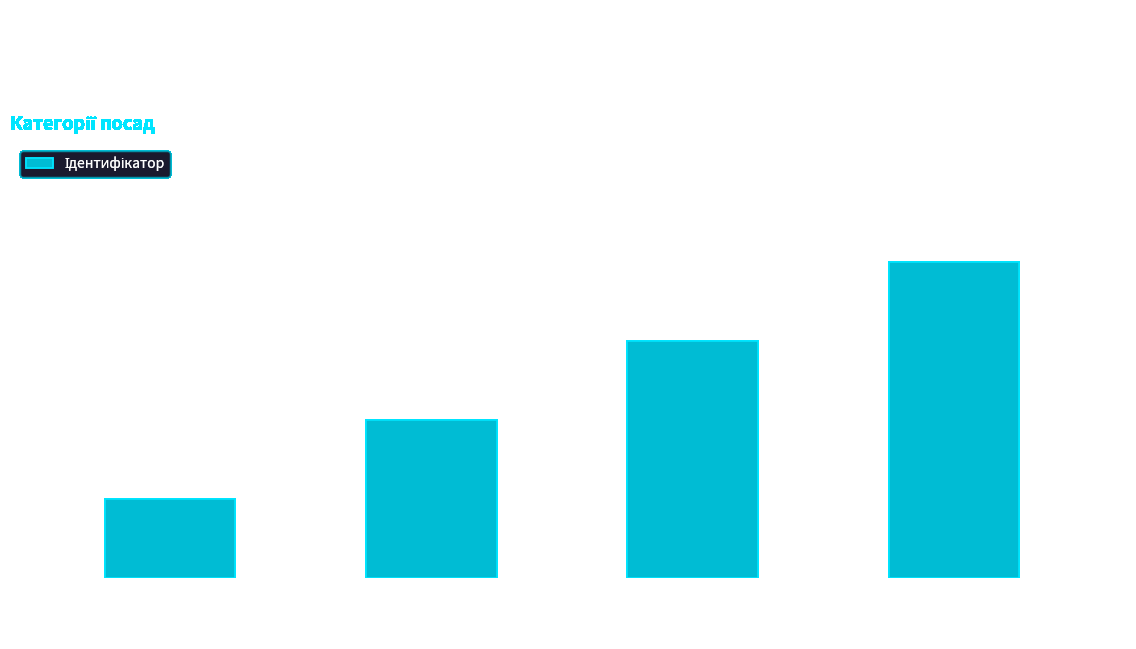

How many data points are less than 3?

2